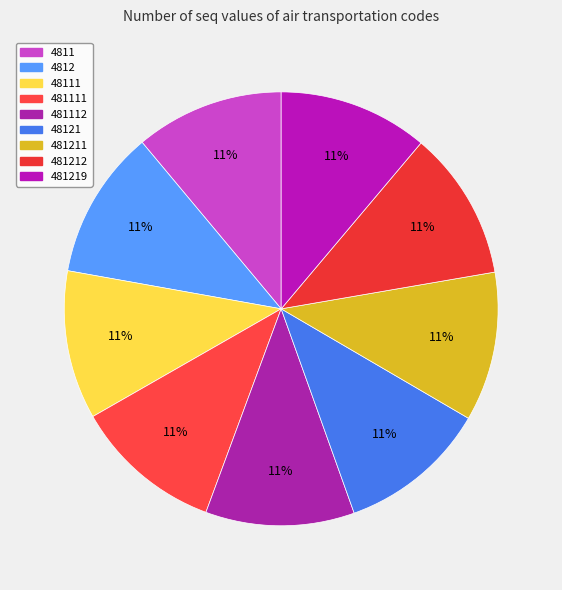

What is the smallest slice in the pie chart?

4811